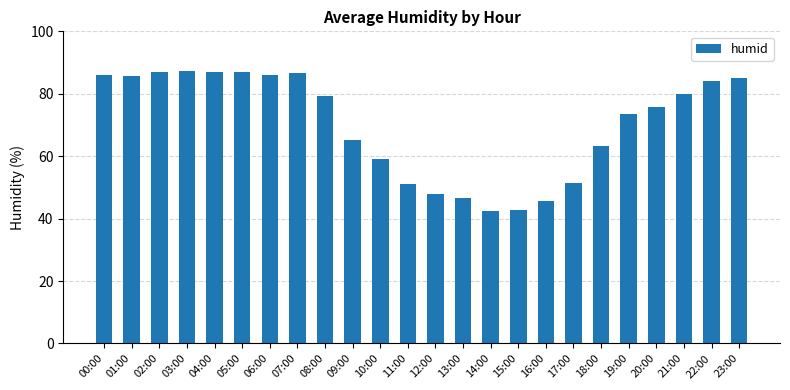

What is the label of the 17th bar from the left?

16:00